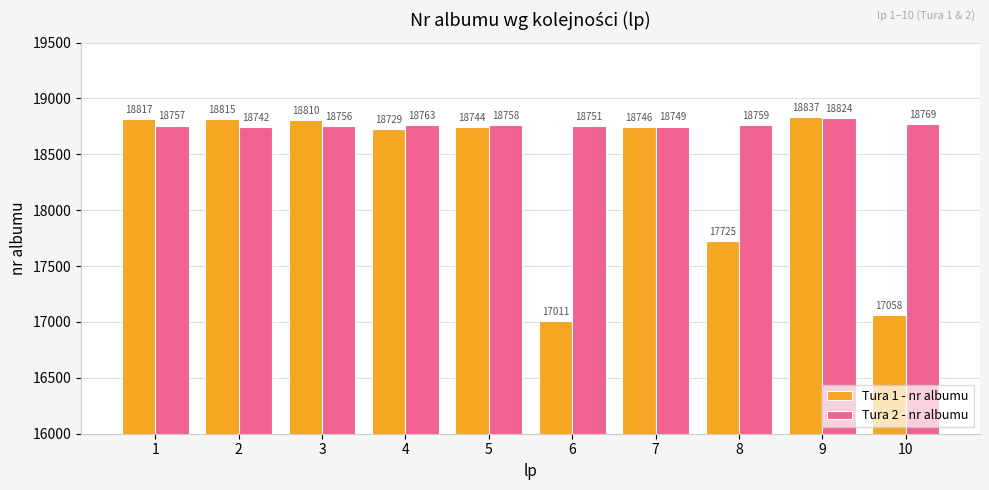

What are all the series names shown in the legend?

Tura 1 - nr albumu, Tura 2 - nr albumu